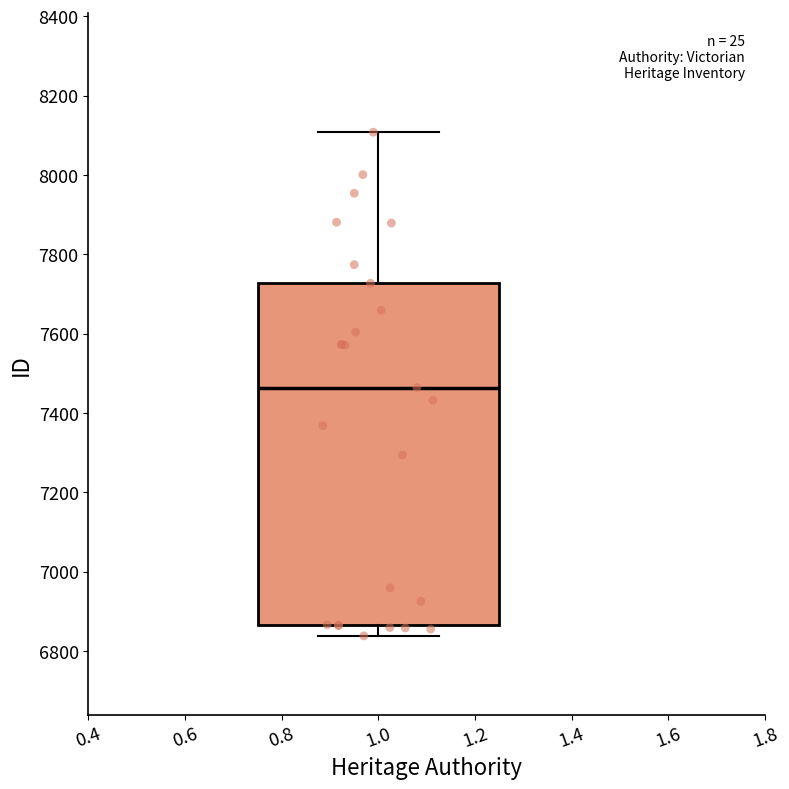

Read this box plot against the y-axis: the position of the median line, the range covered by the box, and the ends of both whiskers. The values are not printed on the chart, so give them approximately, as read against the axis.

median 7460, box 6860 to 7720, whiskers 6840 to 8100